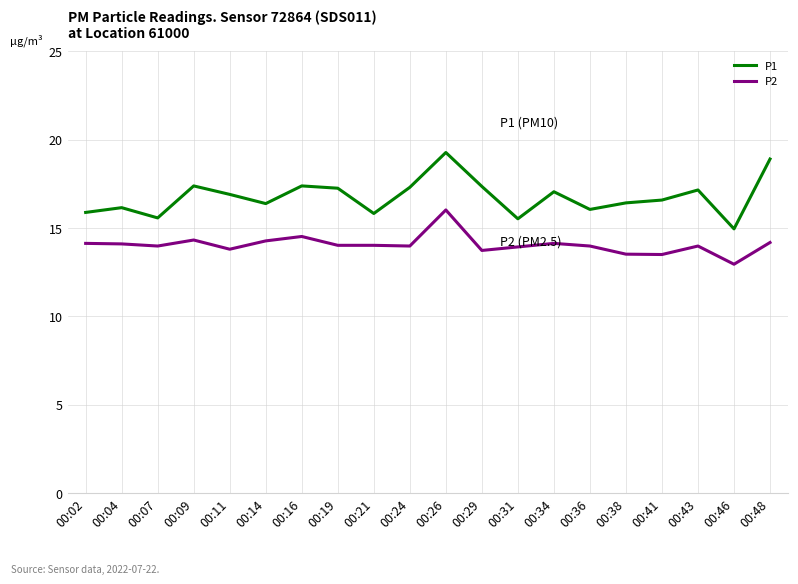

The P2 series shows 13.8 at 00:11. True or false?

True